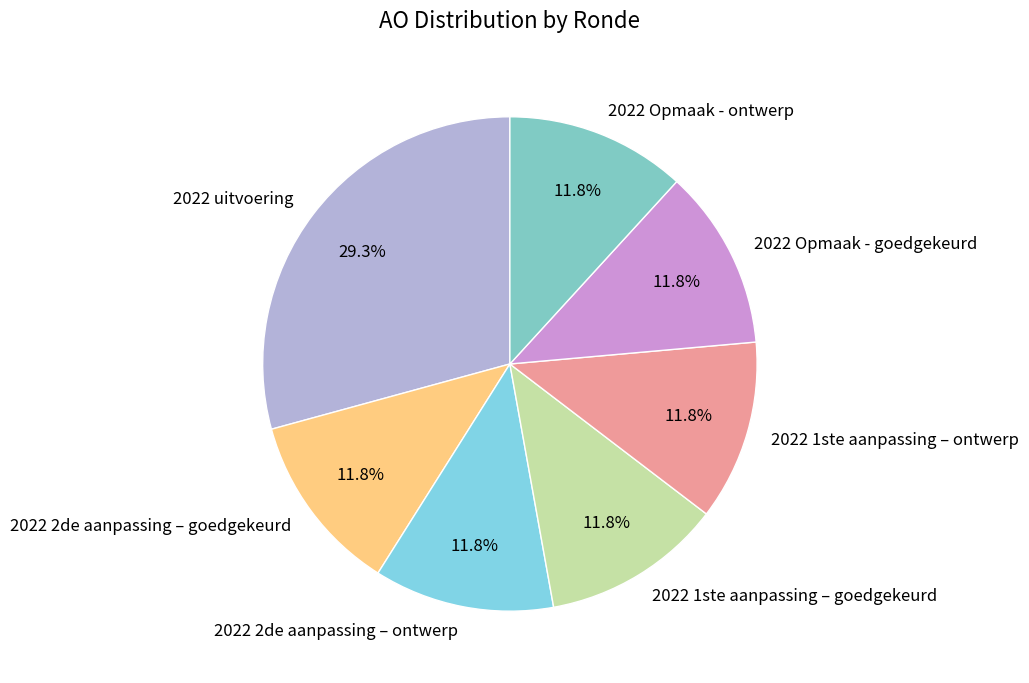

Is it true that 2022 Opmaak - ontwerp is 21% of the pie?

False